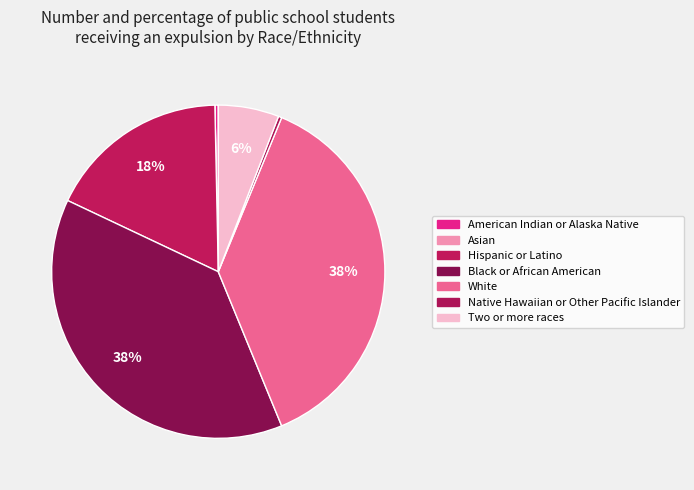

How many segments does this pie chart have?

7